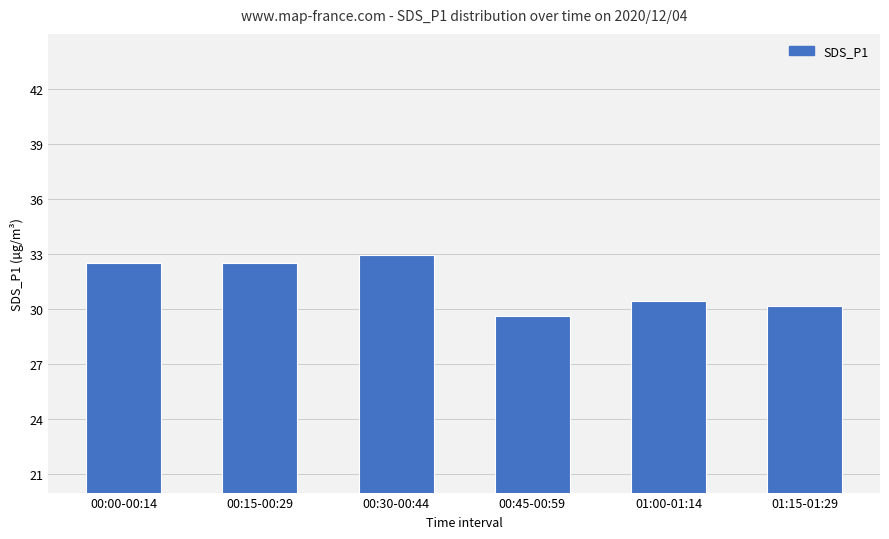

At which label is the value closest to 31?

01:00-01:14